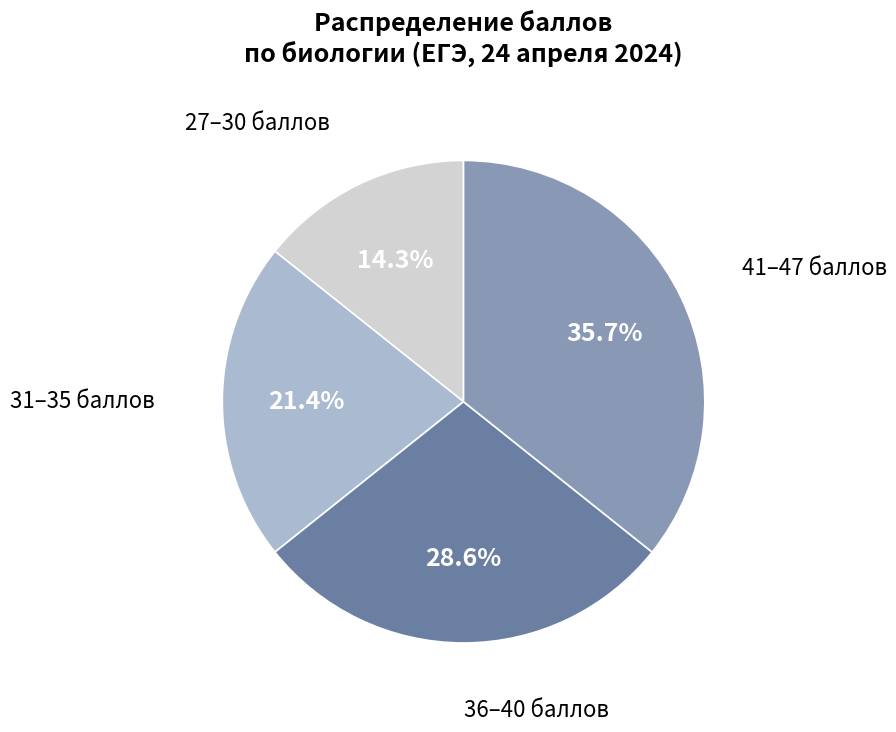

Is there any slice that represents more than half of the pie?

No